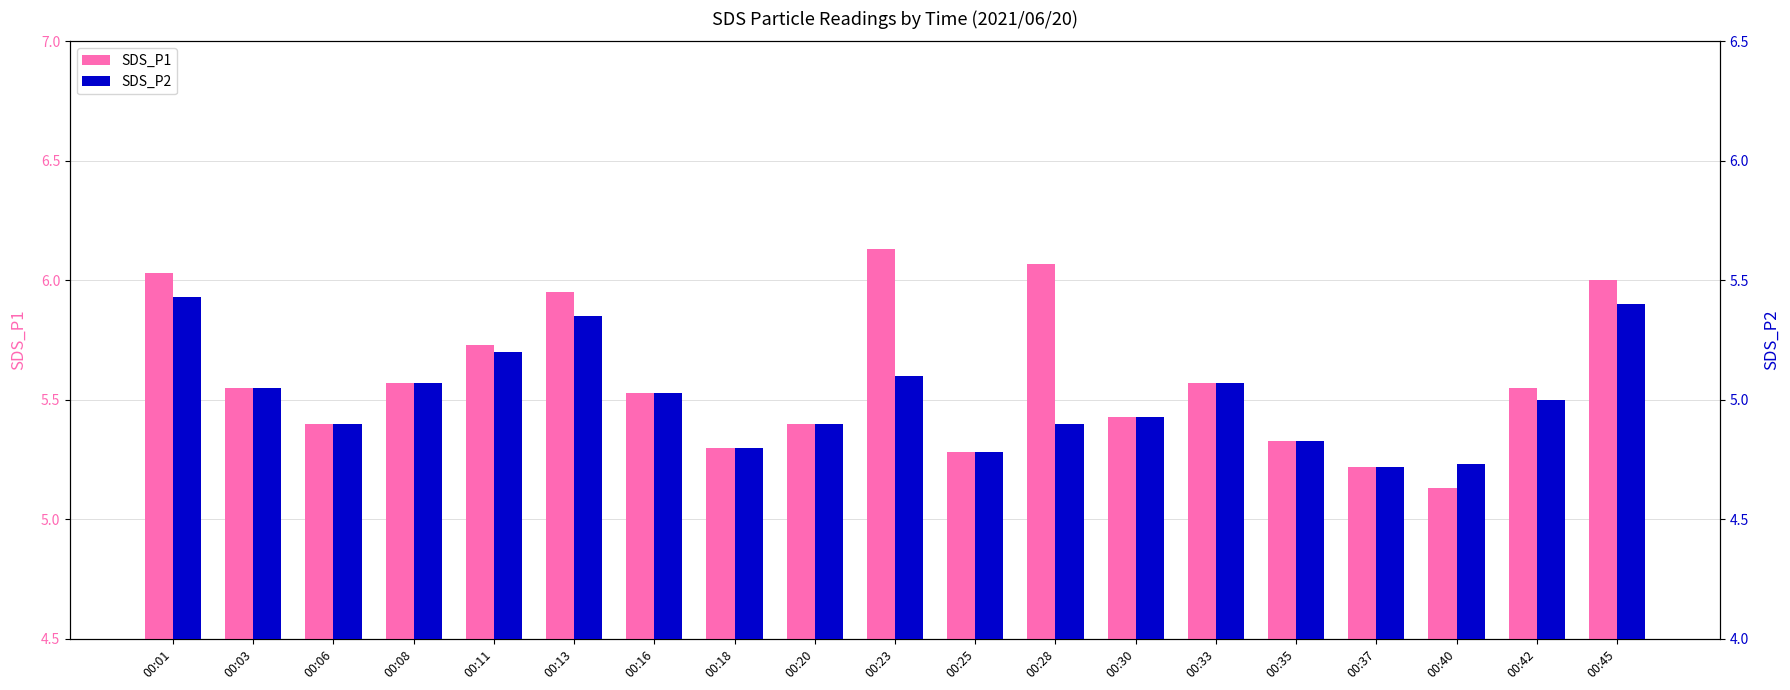

How many bars are there in each group?

2